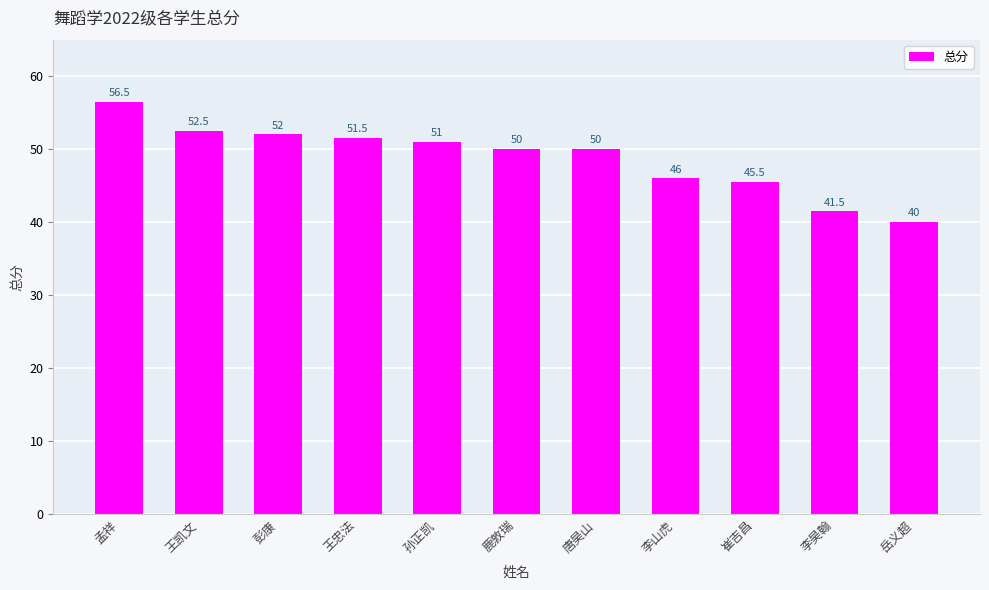

How many data points does each series have?

11